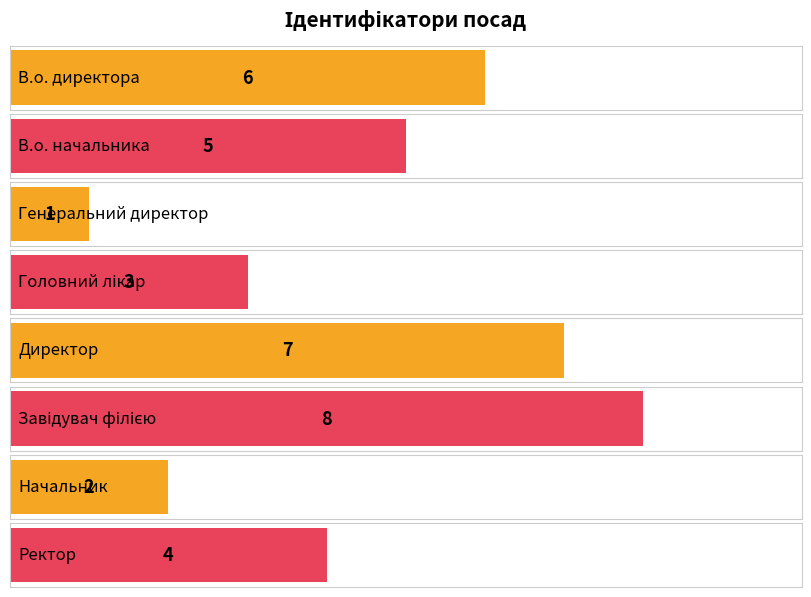

List the labels in order of value, largest first.

Завідувач філією, Директор, В.о. директора, В.о. начальника, Ректор, Головний лікар, Начальник, Генеральний директор